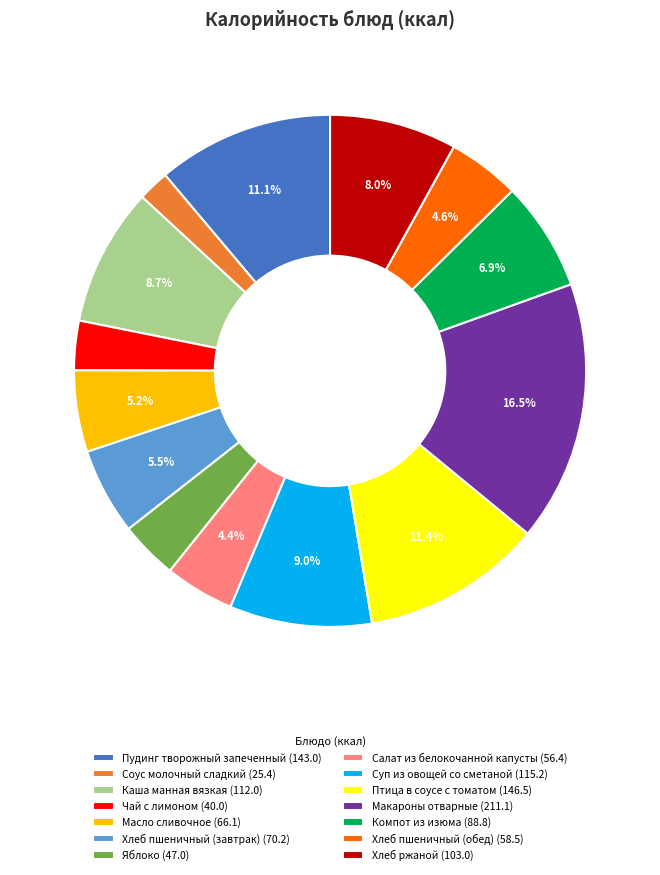

To the nearest percent, what is the average slice percentage?

7%